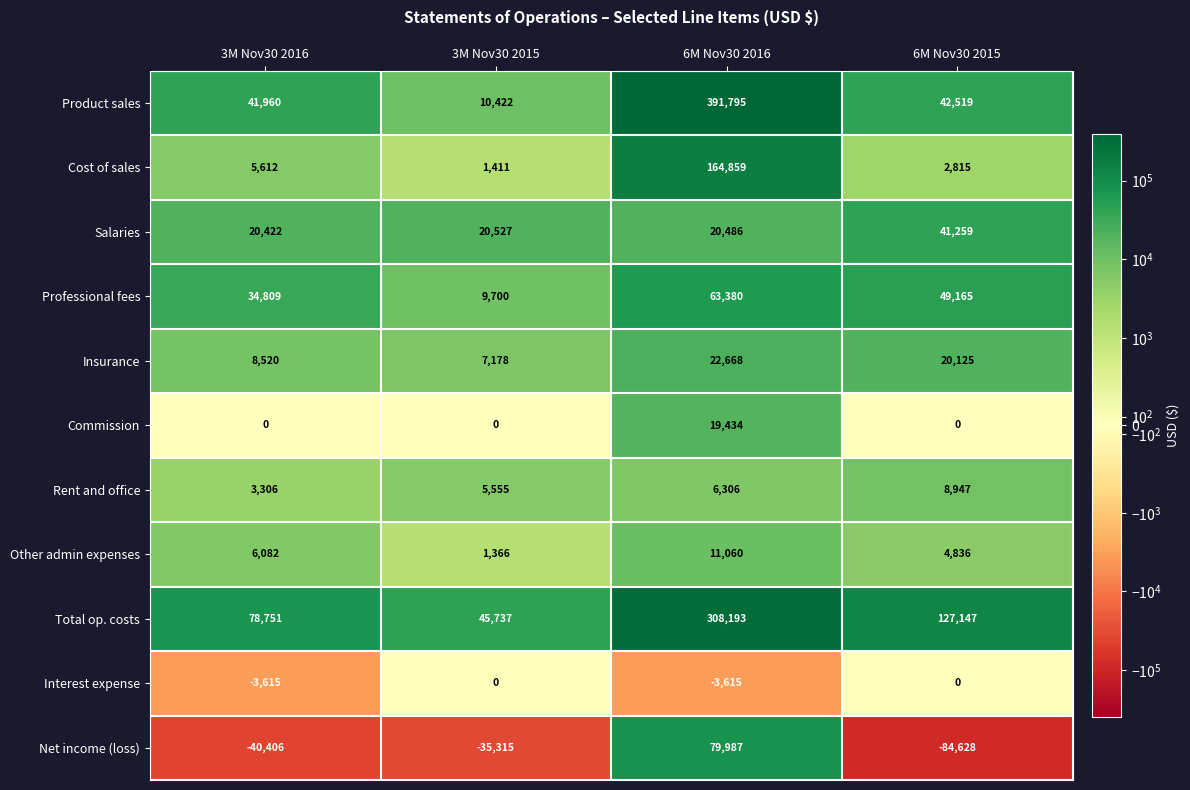

What is the difference between the maximum and minimum values in the Insurance series?

15490